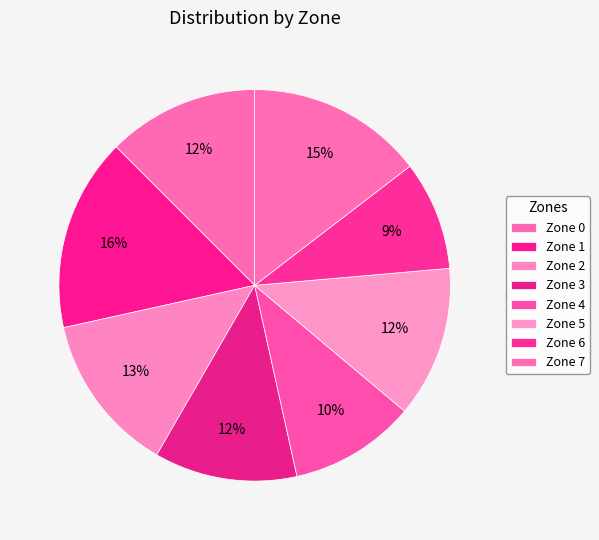

Between Zone 3 and Zone 7, which is larger?

Zone 7